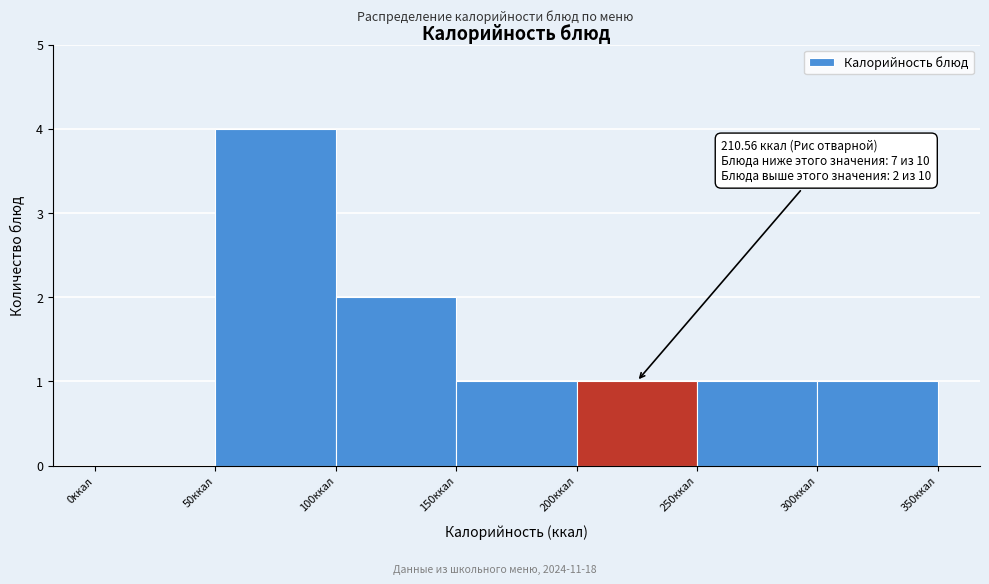

Which range on the x-axis has the tallest bar?

50 to 100